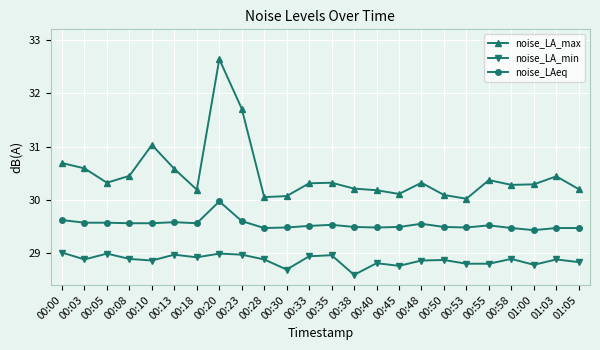

At how many categories does at least one series exceed 30?

24